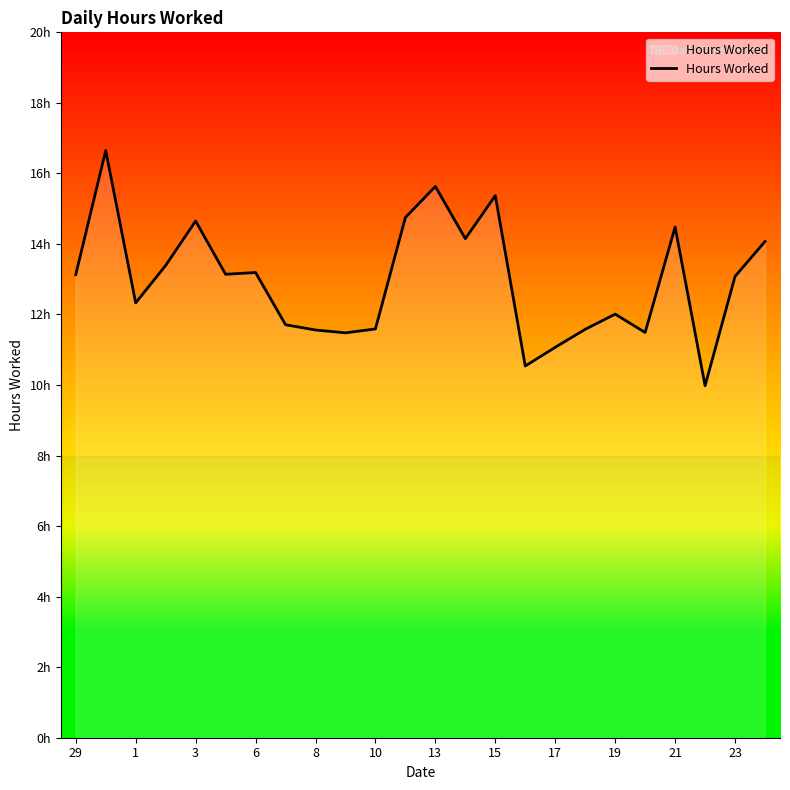

Reading left to right, list all the values displayed in this chart.

13.1	16.6	12.3	13.4	14.7	13.1	13.2	11.7	11.6	11.5	11.6	14.8	15.6	14.2	15.4	10.5	11.1	11.6	12.0	11.5	14.5	10.0	13.1	14.1